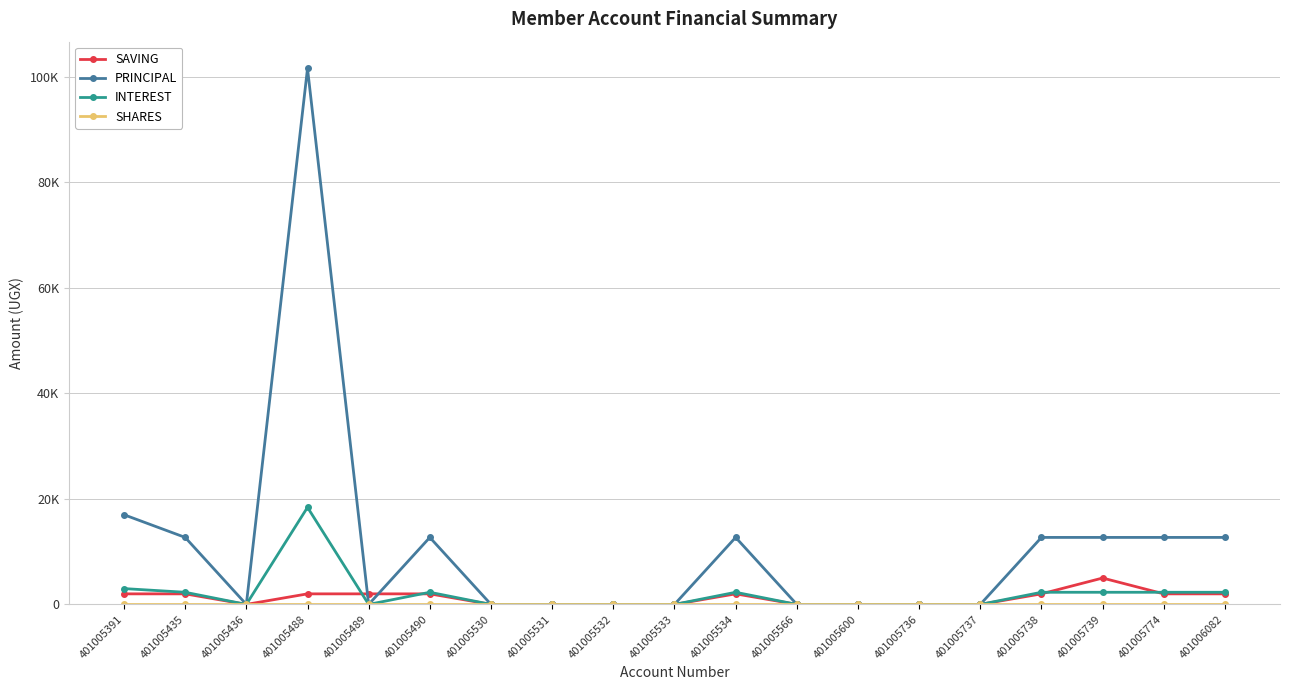

What is the highest value of the INTEREST series?

18400